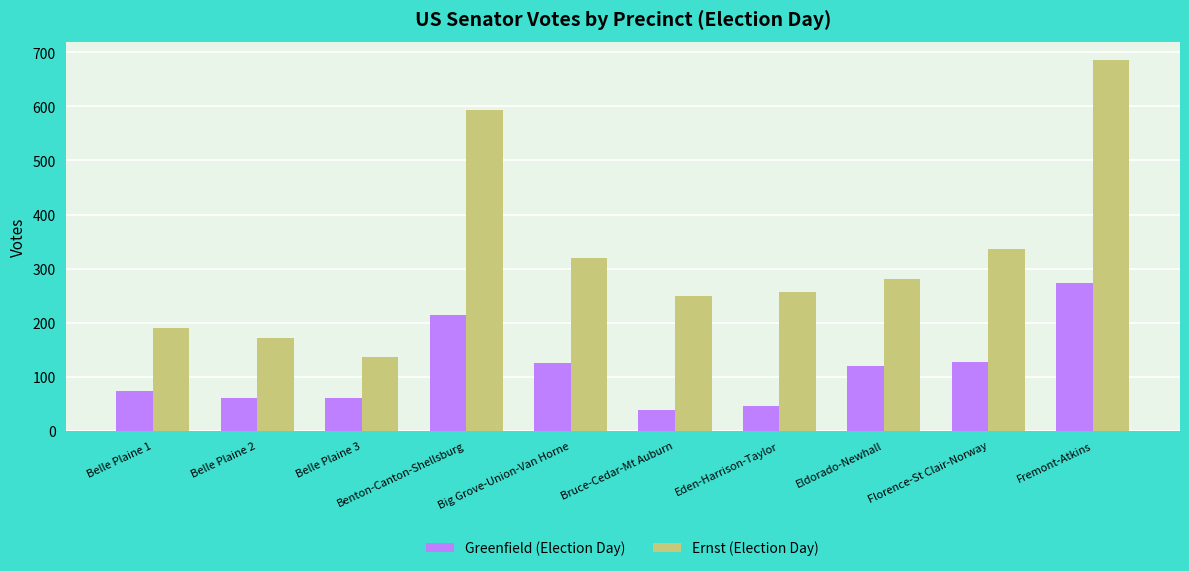

What is the total value across all series at Belle Plaine 3?

197